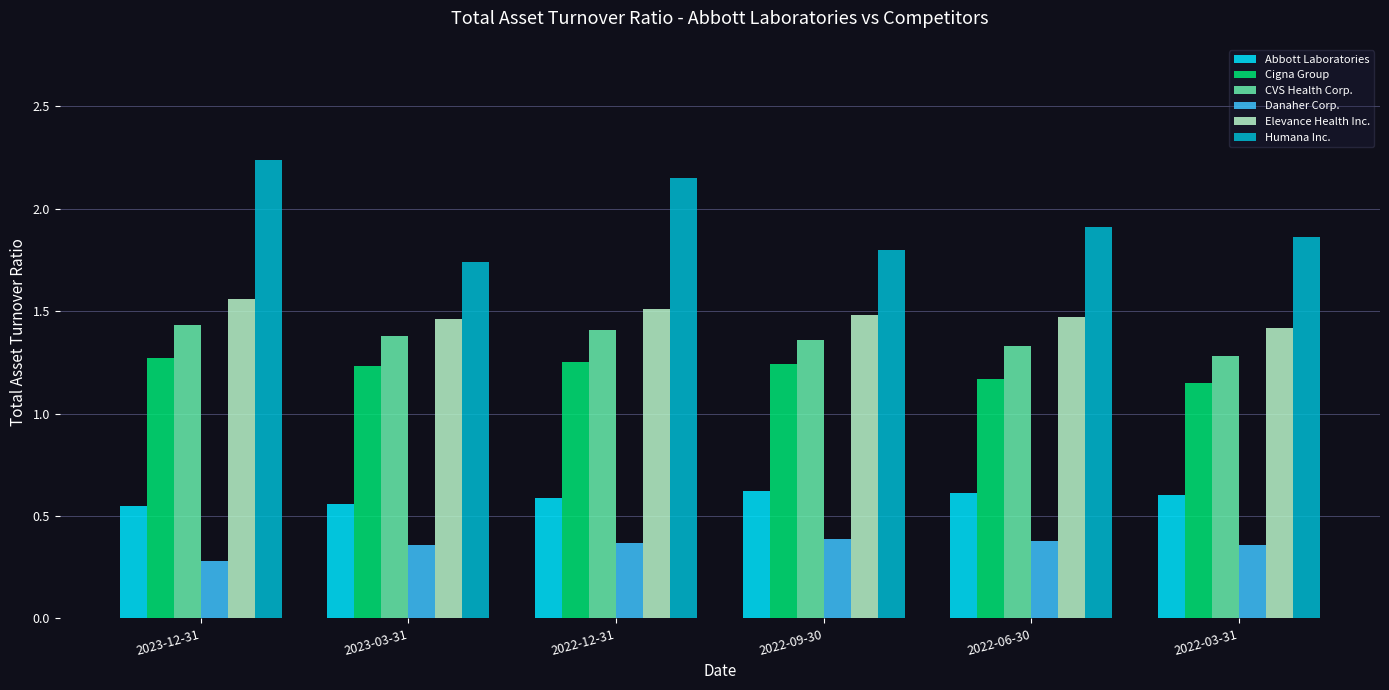

What is the difference between the Humana Inc. values at 2022-06-30 and 2022-09-30?

0.1